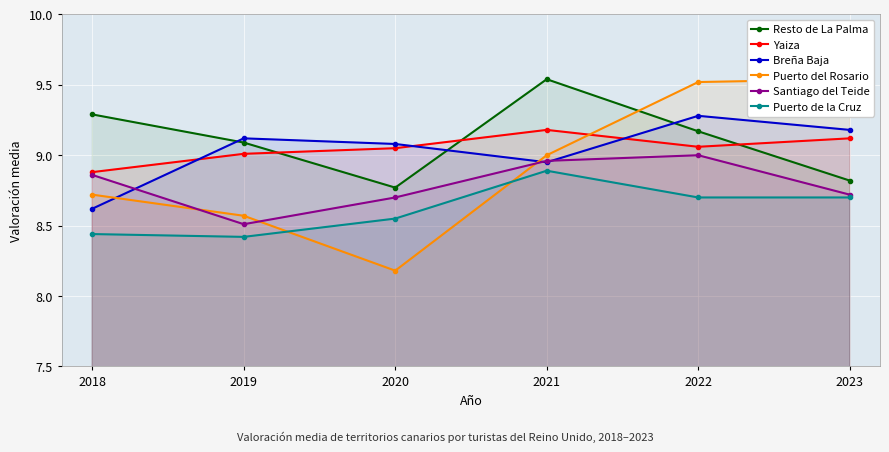

Rank the series at 2023 from lowest to highest value.

Puerto de la Cruz, Santiago del Teide, Resto de La Palma, Yaiza, Breña Baja, Puerto del Rosario